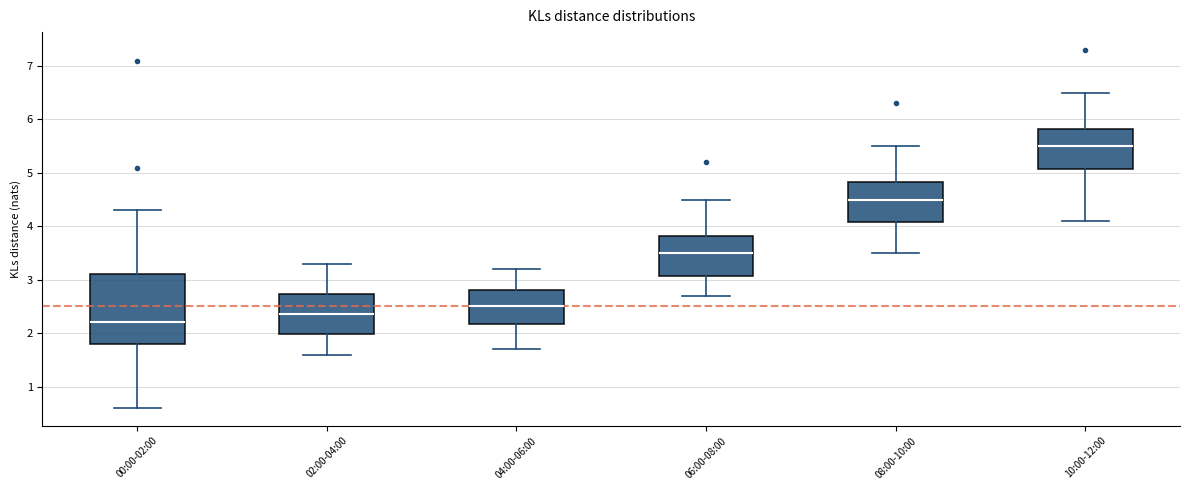

Where does the median line of the box for 06:00-08:00 sit on the y-axis? The values are not printed on the chart, so give them approximately, as read against the axis.

3.5